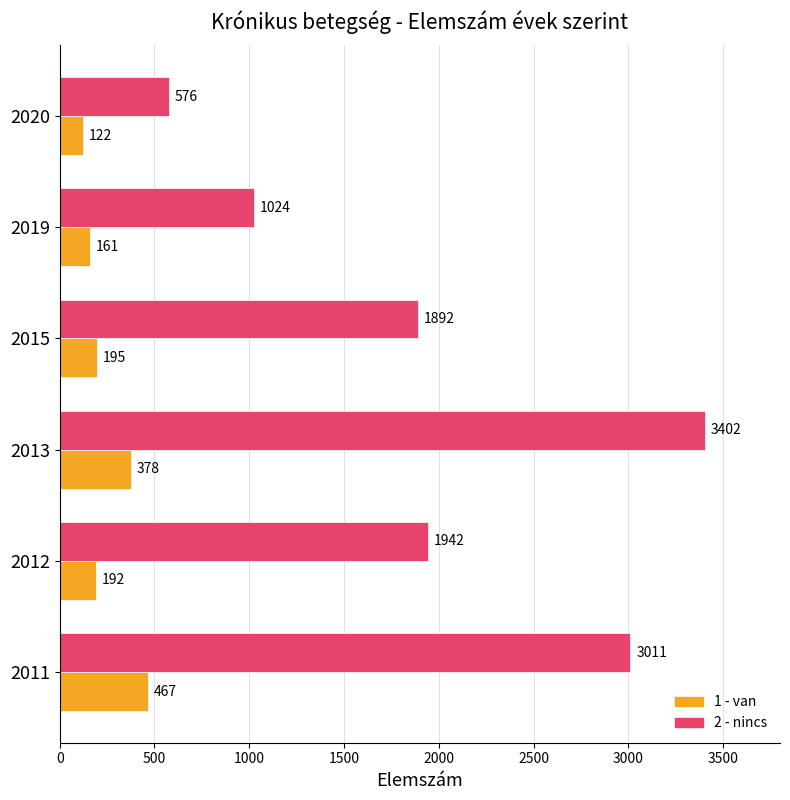

Which series has the widest spread of values?

2 - nincs